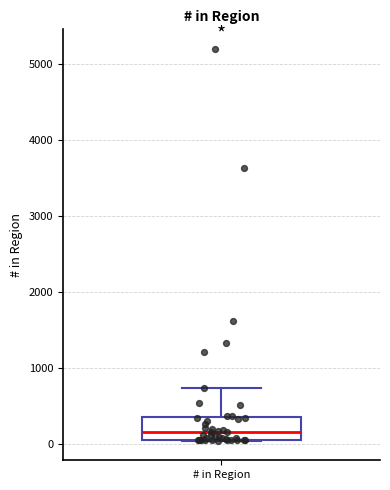

Where does the upper whisker of the box for # in Region end on the y-axis? The values are not printed on the chart, so give them approximately, as read against the axis.

700